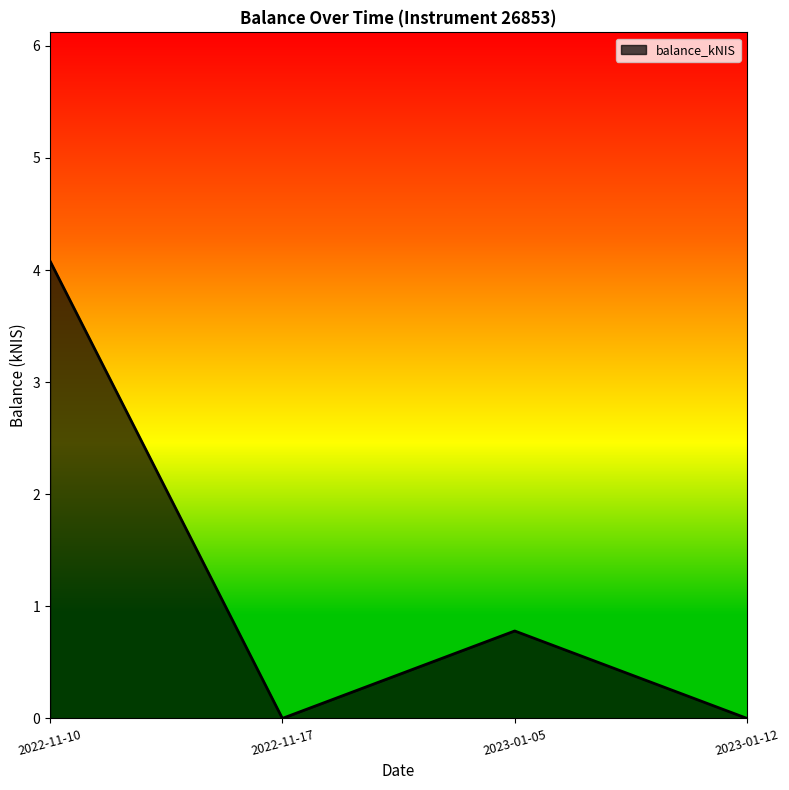

Reading right to left, list all the values displayed in this chart.

0.0	0.8	0.0	4.1